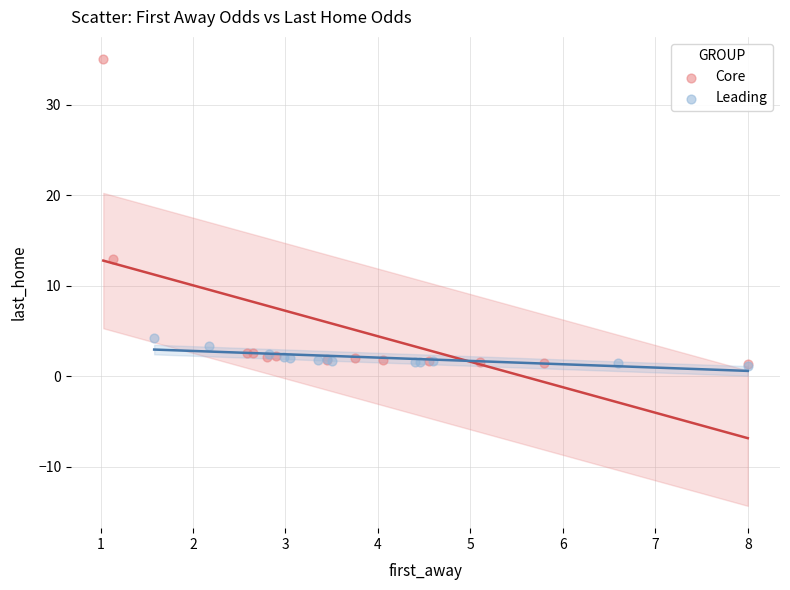

Which series contains the highest Y value?

Core